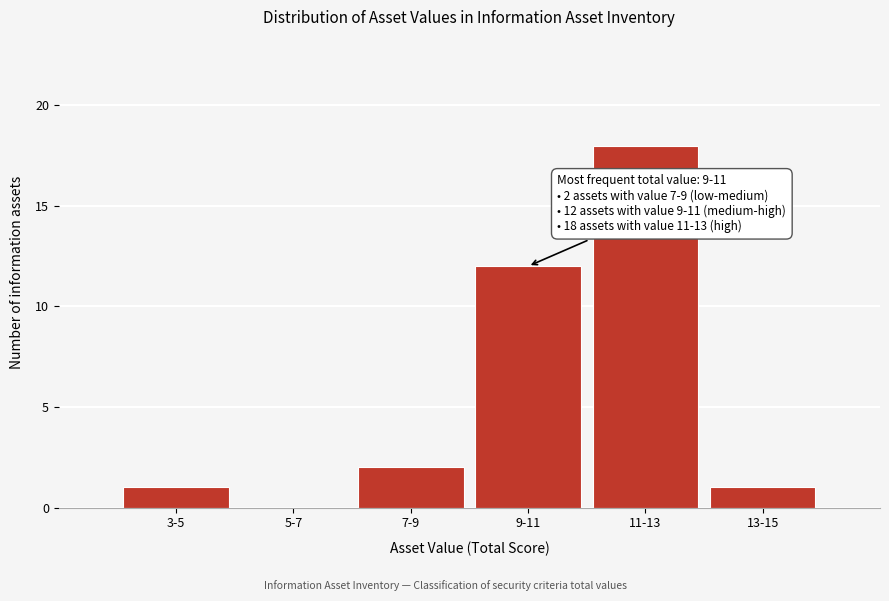

Reading left to right, what are all the values shown in this chart?

3-5=1	5-7=0	7-9=2	9-11=12	11-13=18	13-15=1